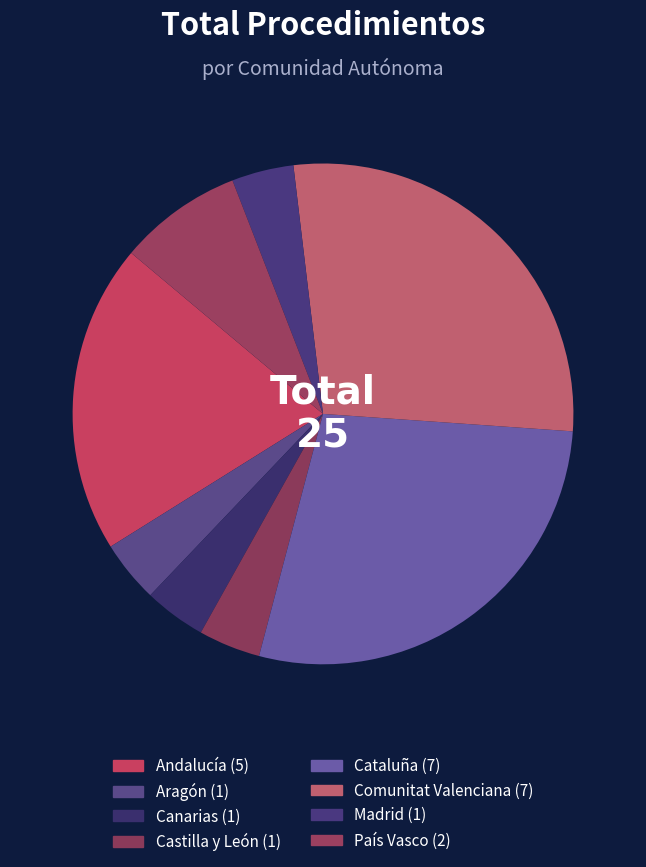

What percentage is NOT represented by Comunitat Valenciana?

72.0%